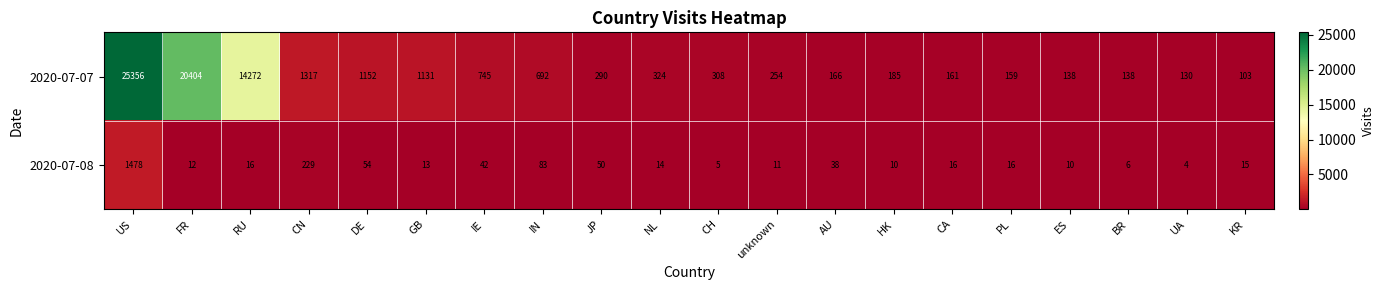

What is the difference between the highest and lowest values at AU?

128